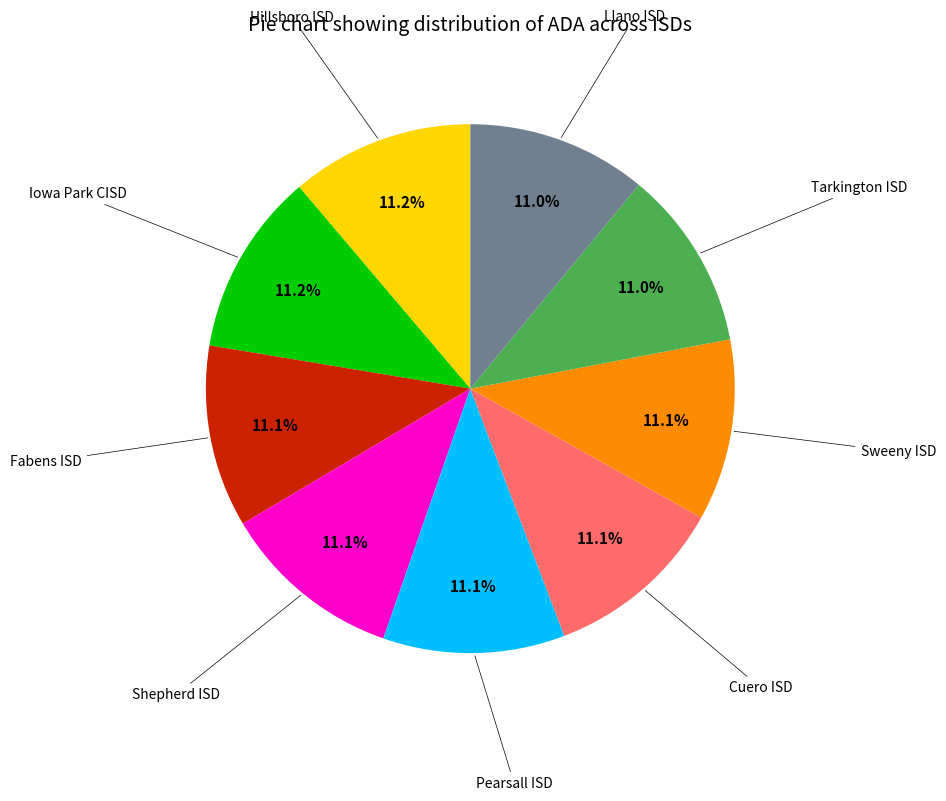

How many segments does this pie chart have?

9